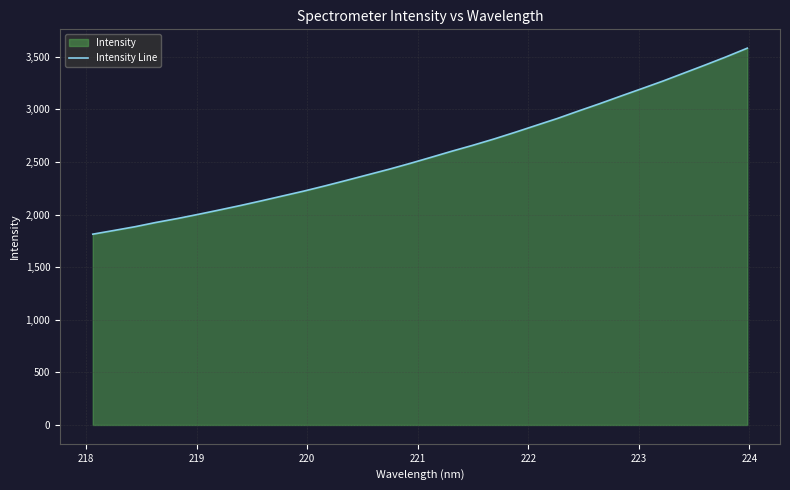

What is the minimum value shown in the chart?

1813.9